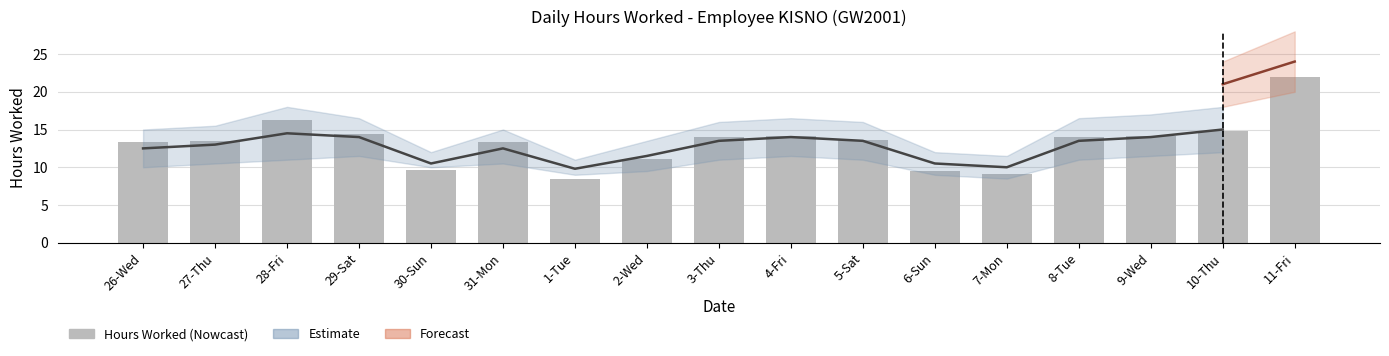

What is the maximum value shown in the chart?

21.9